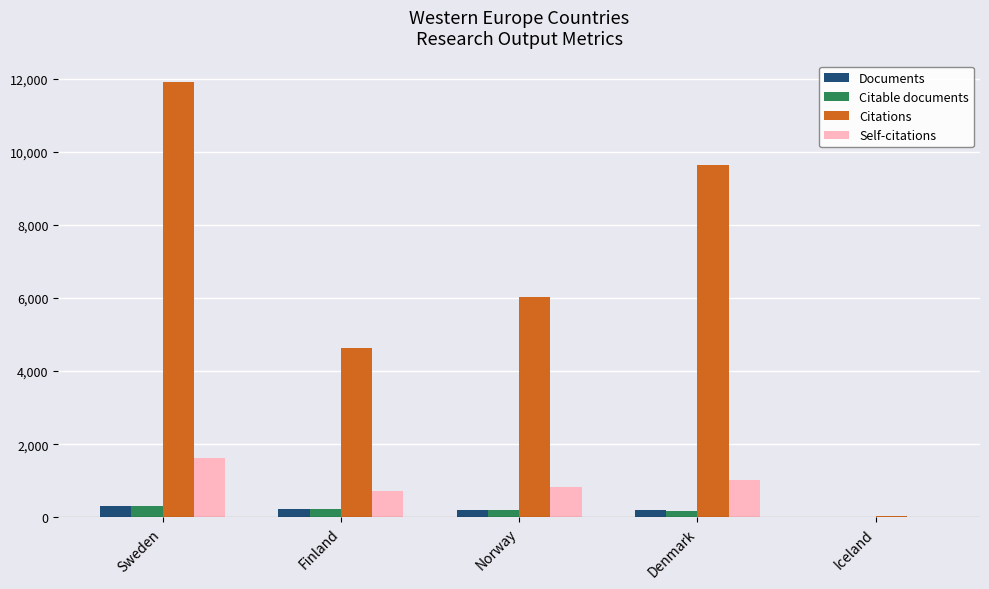

Count the number of categories in the chart.

5